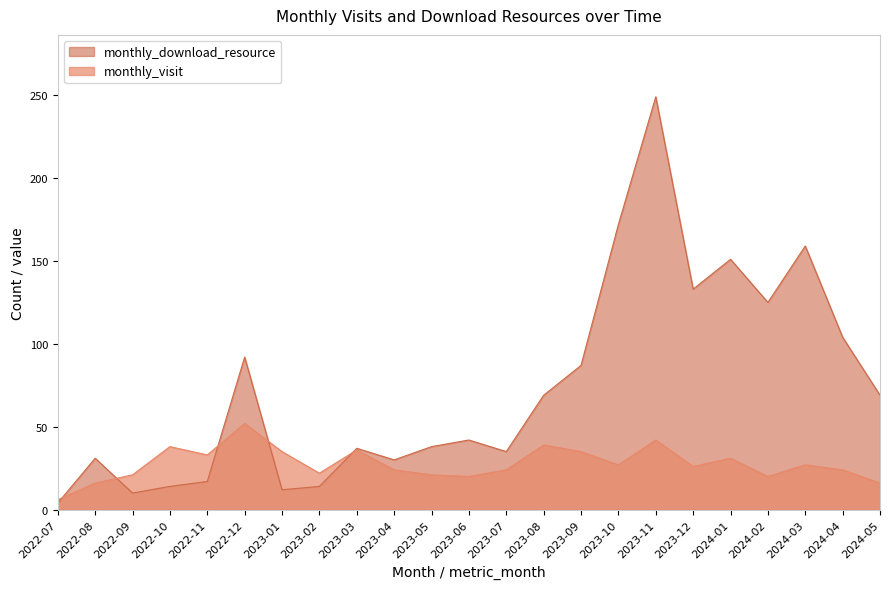

At which category does monthly_visit reach its first local valley?

2022-11